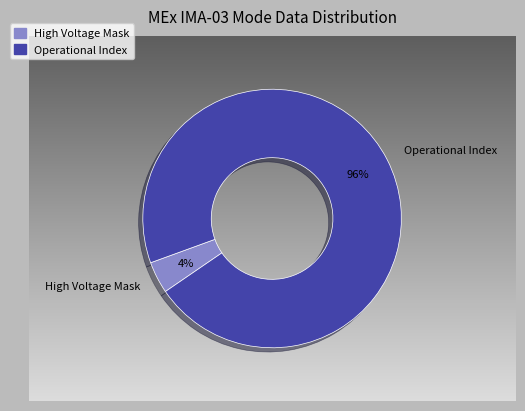

True or false: High Voltage Mask accounts for 4% of the total.

True